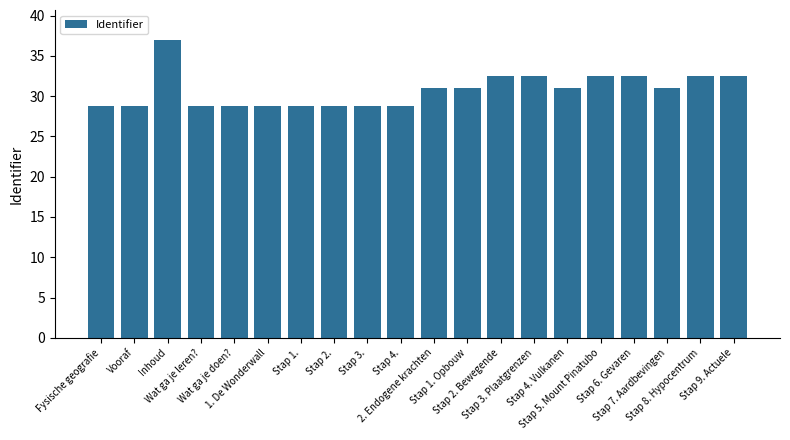

Count the number of categories in the chart.

20